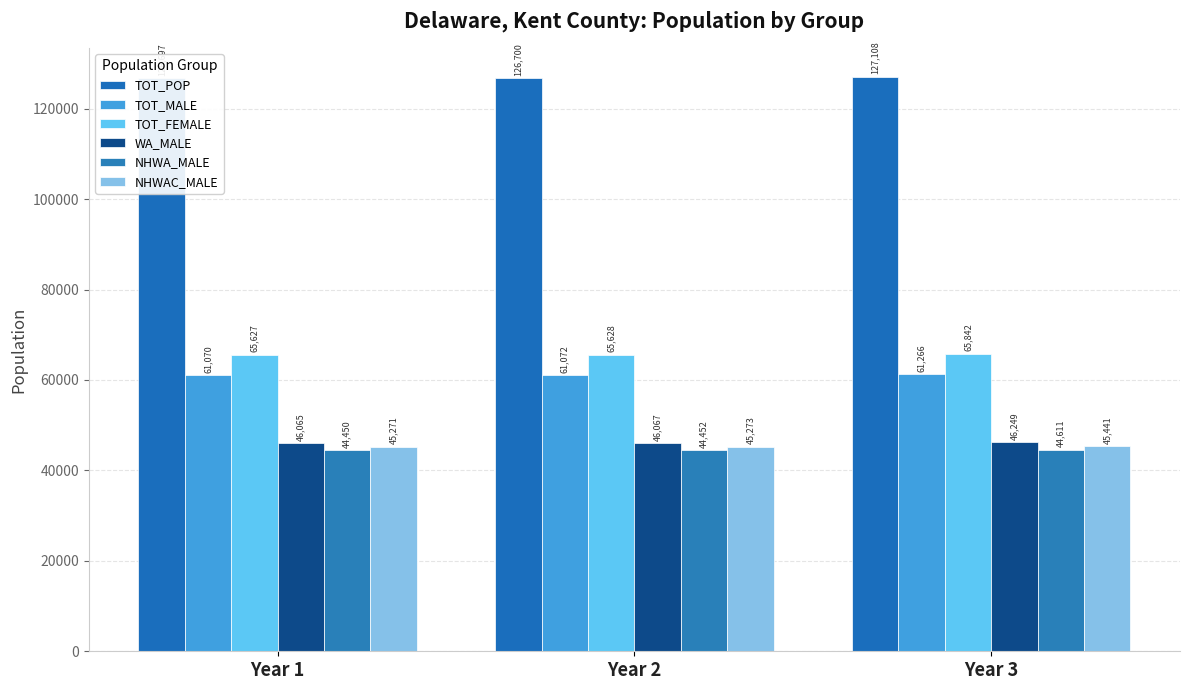

Are the bars grouped side by side (vs. stacked)?

Yes